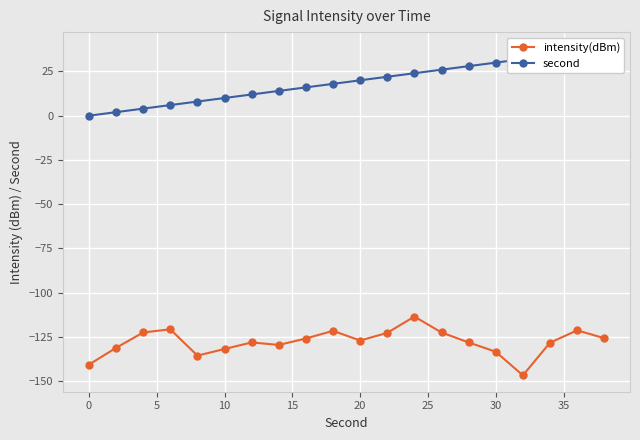

Rank the series by their maximum value, from highest to lowest.

second, intensity(dBm)